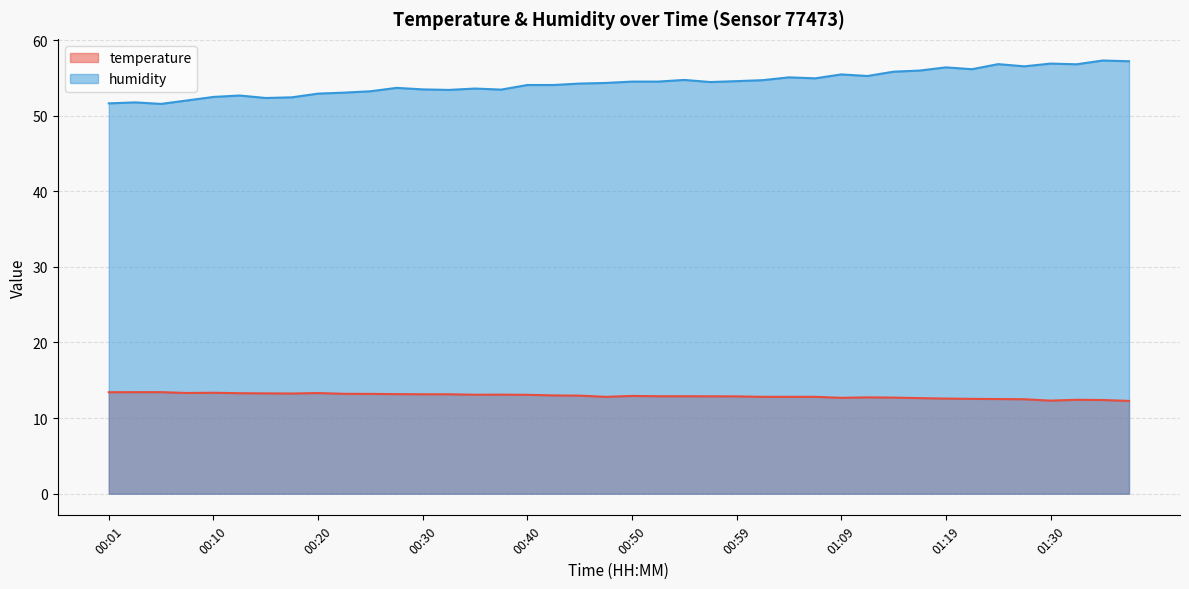

How many lines are shown in the chart?

2